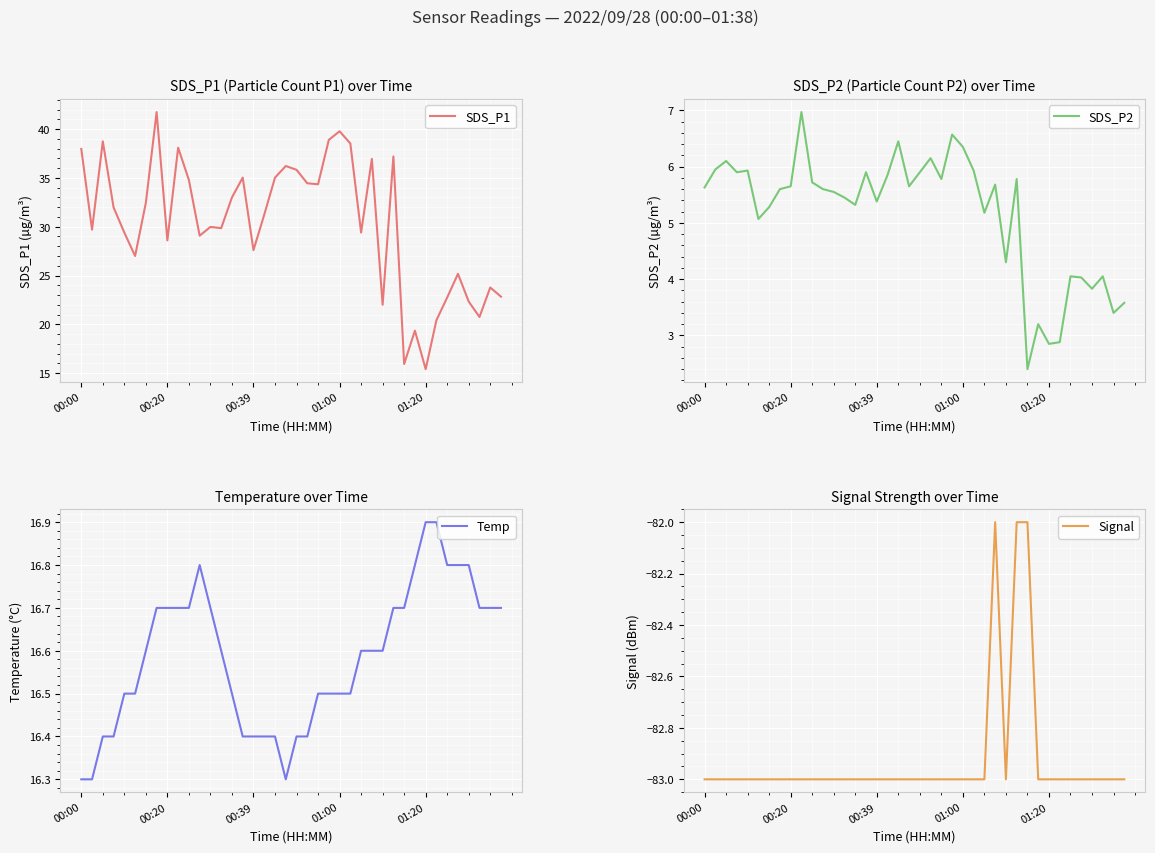

At which label does SDS_P1 first exceed 31?

00:00